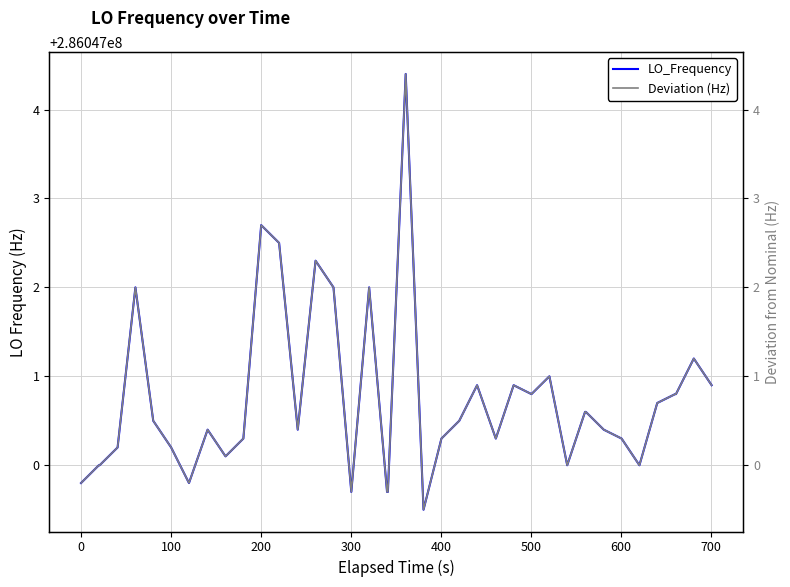

How many categories are shown in the chart?

40